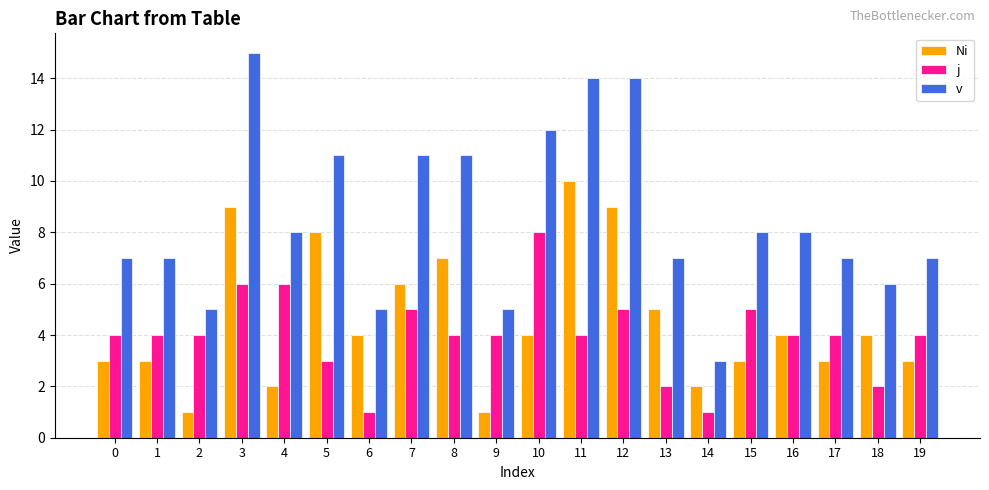

What are all the series names shown in the legend?

Ni, j, v